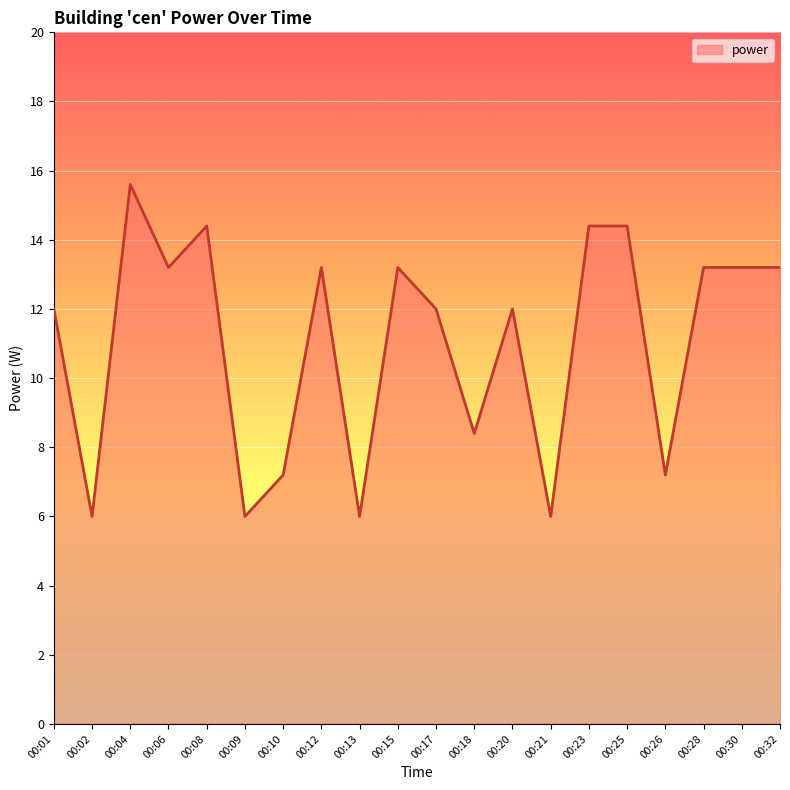

What is the smallest value displayed?

6.0